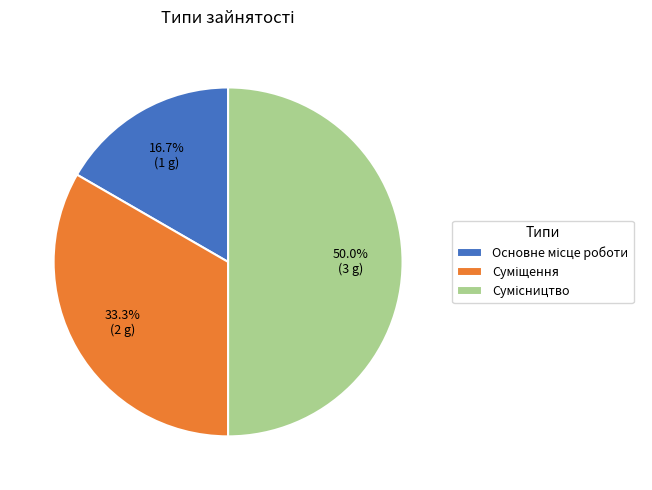

Which has a higher value, Основне місце роботи or Сумісництво?

Сумісництво